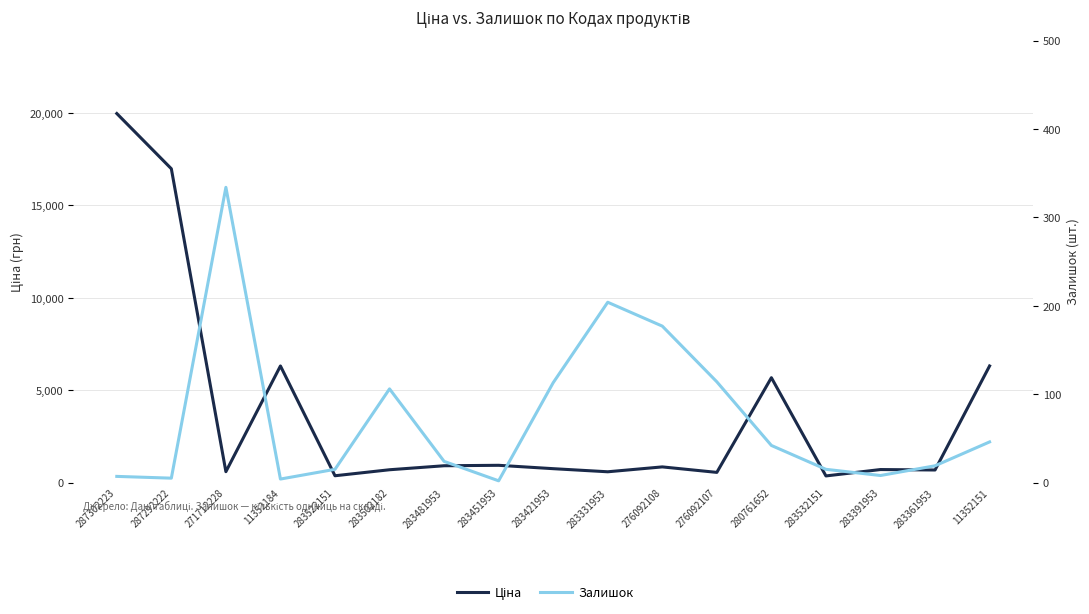

What is the sum of all Залишок values?

1235.0